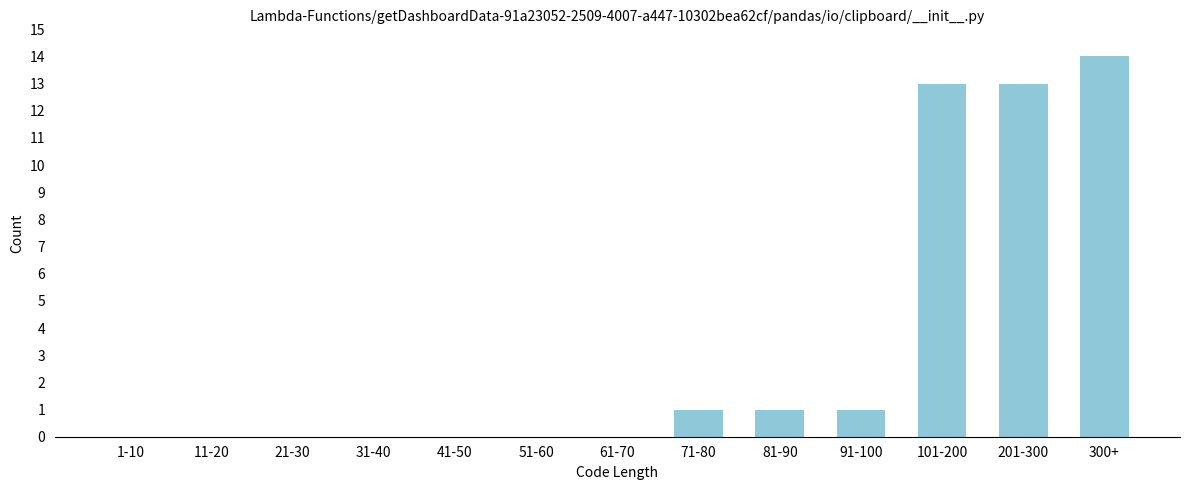

What is the sum of all values?

43